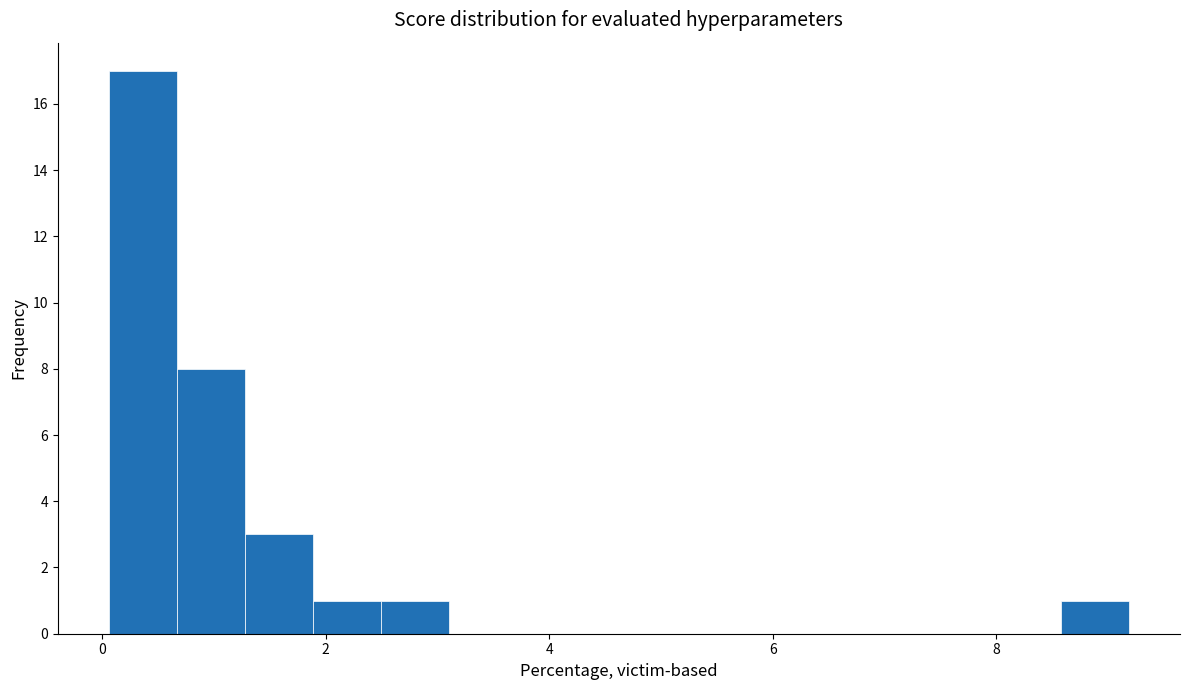

Around what value on the x-axis is the tallest bar? Give the approximate position of its centre, as read against the axis.

0.4